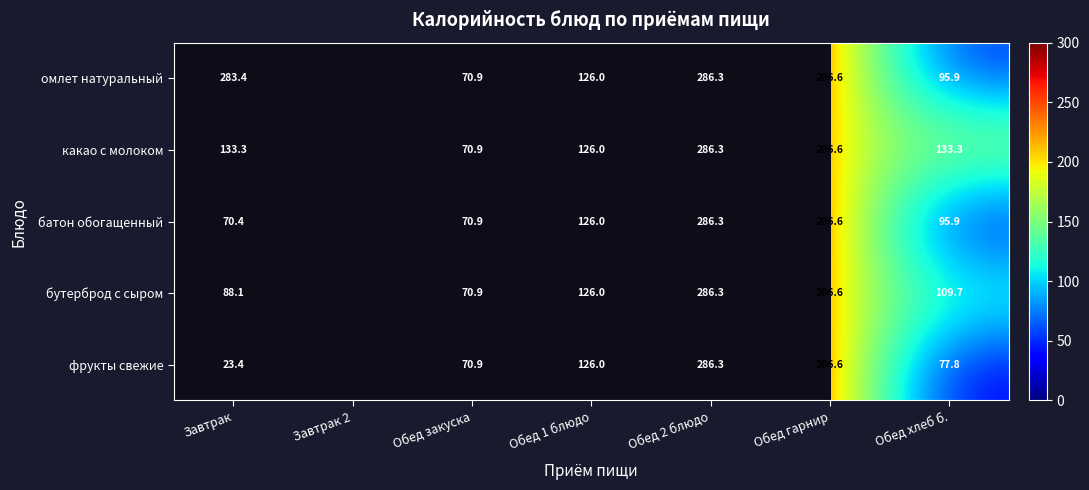

Rank the series at Завтрак from lowest to highest value.

фрукты свежие, батон обогащенный, бутерброд с сыром, какао с молоком, омлет натуральный